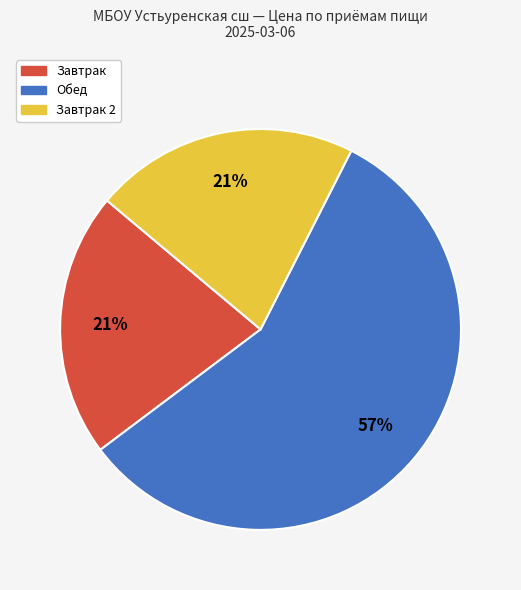

Does any single category account for the majority?

Yes